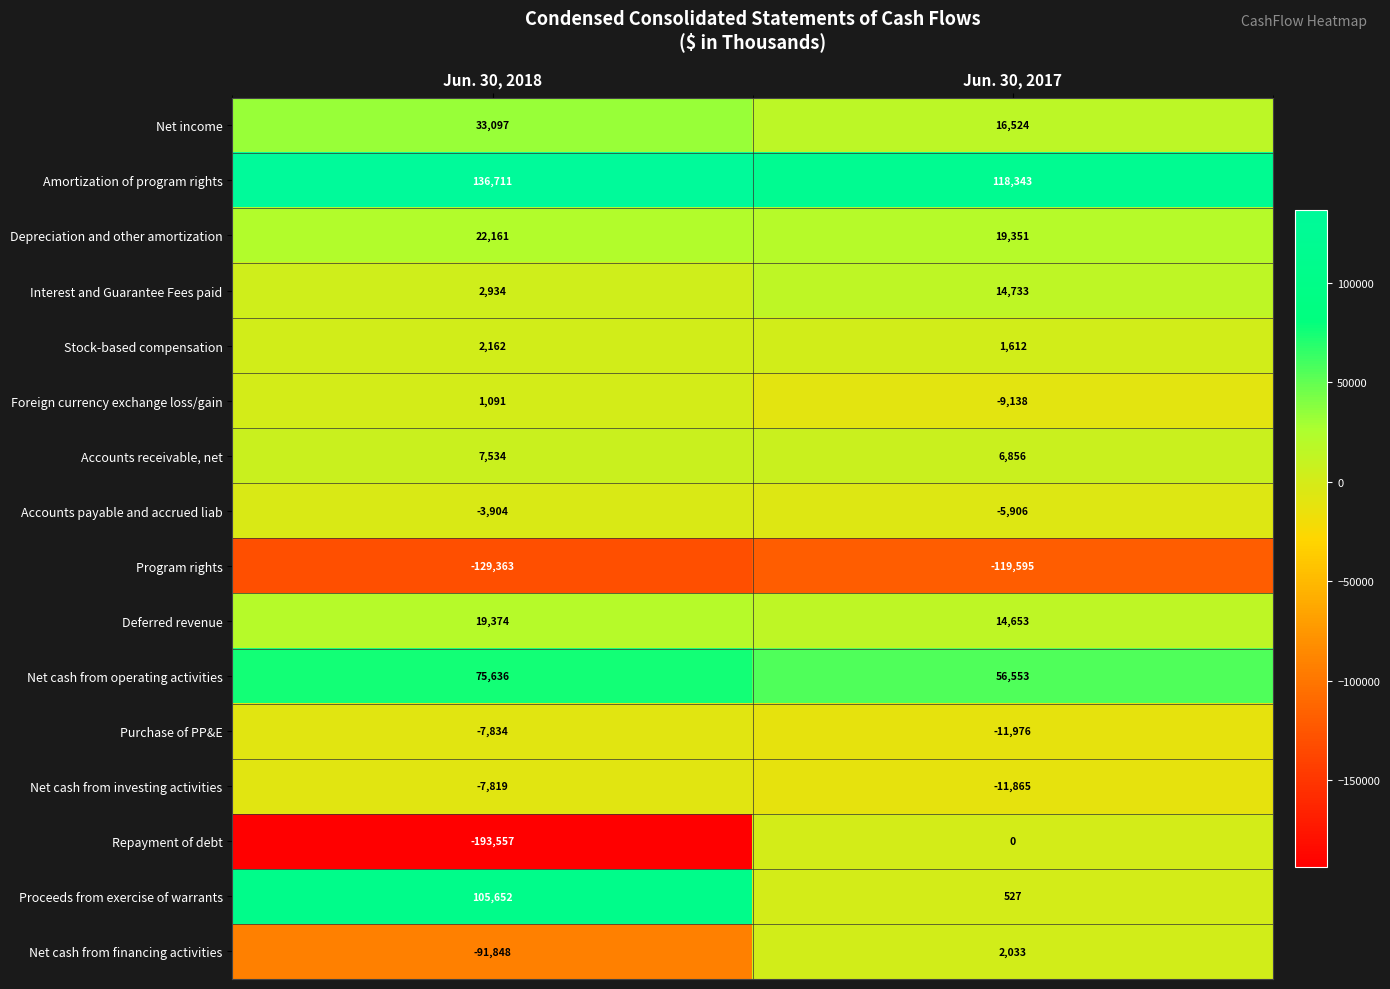

Is it true that Stock-based compensation equals 2162 at Jun. 30, 2018?

True